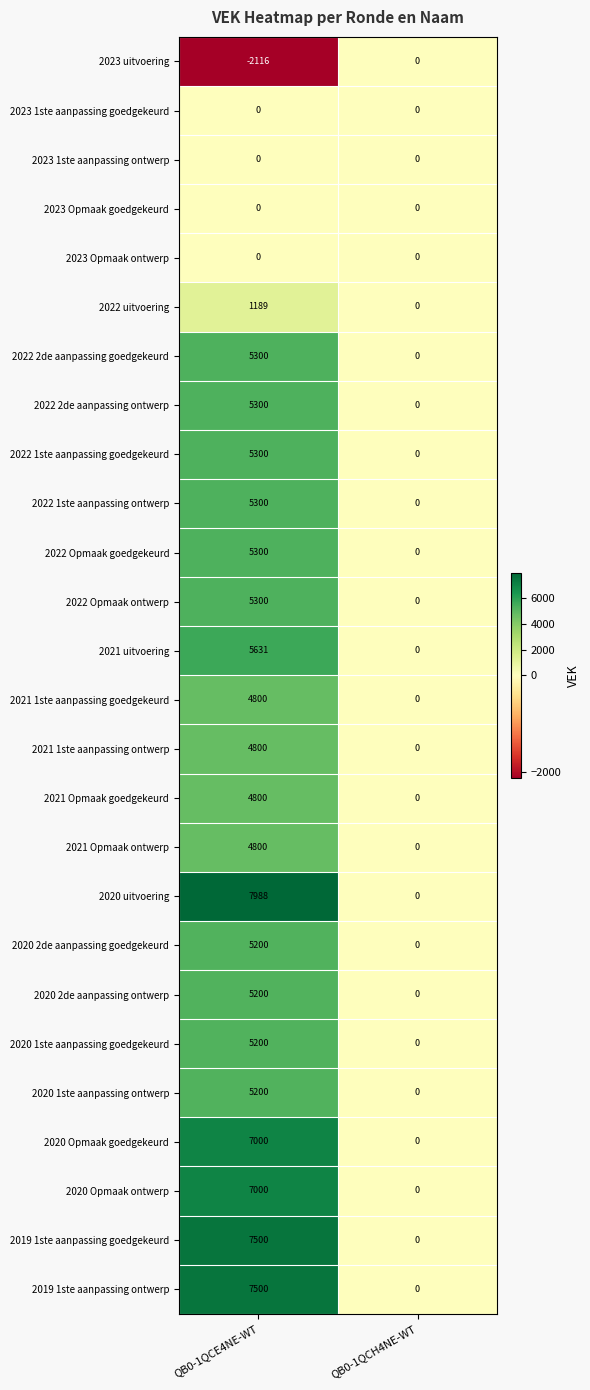

The 2021 Opmaak goedgekeurd series shows 6585 at QB0-1QCE4NE-WT. True or false?

False